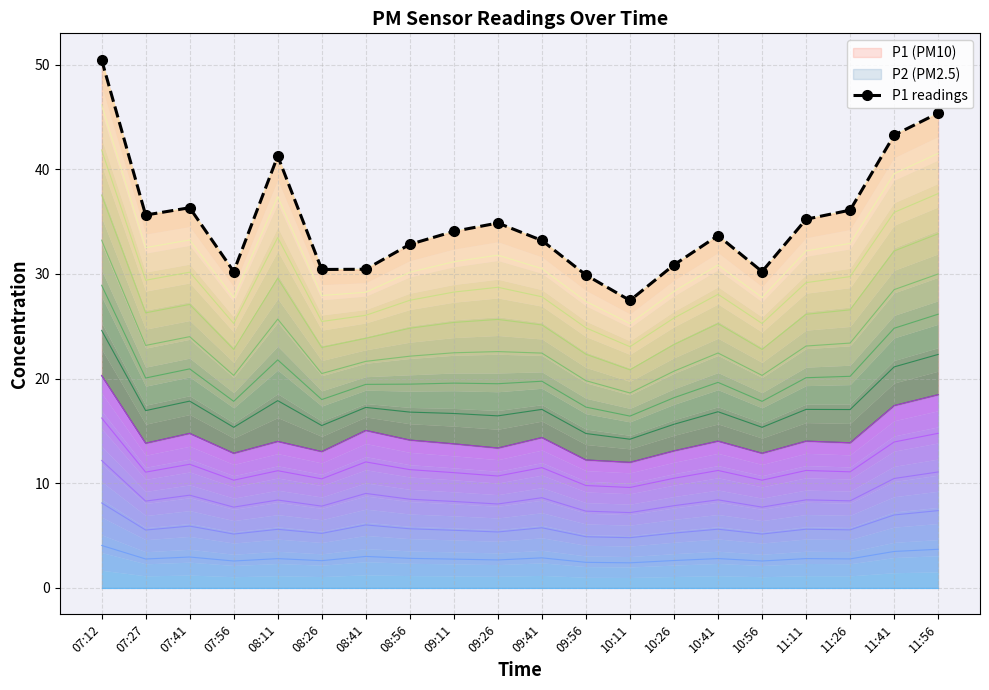

True or false: the data shows 45.4 at 11:56.

True